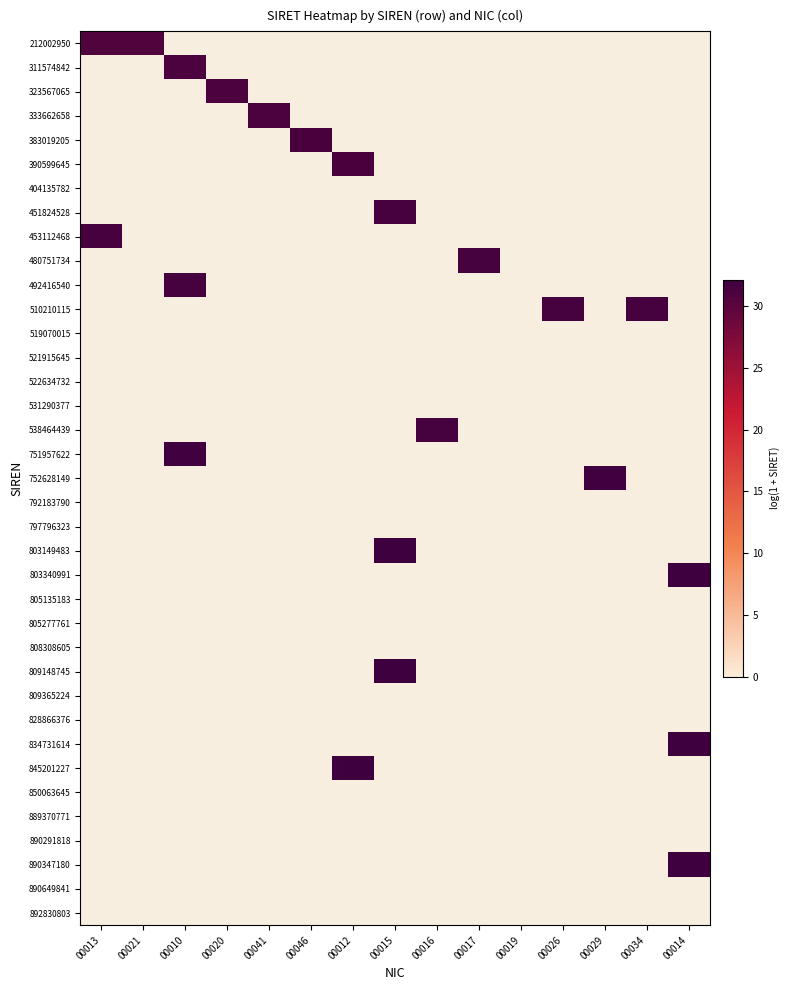

What is the total value across all series at 00029?

32.0